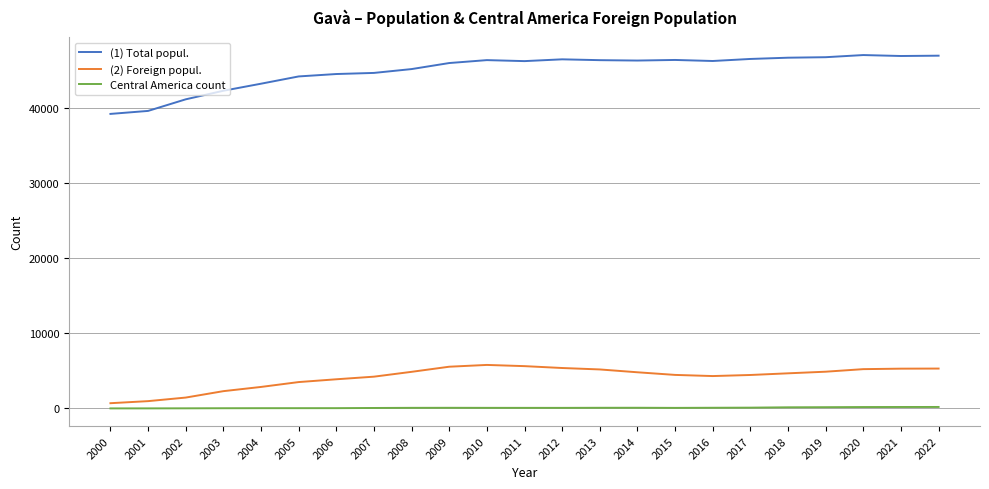

Which series has the widest spread of values?

(1) Total popul.